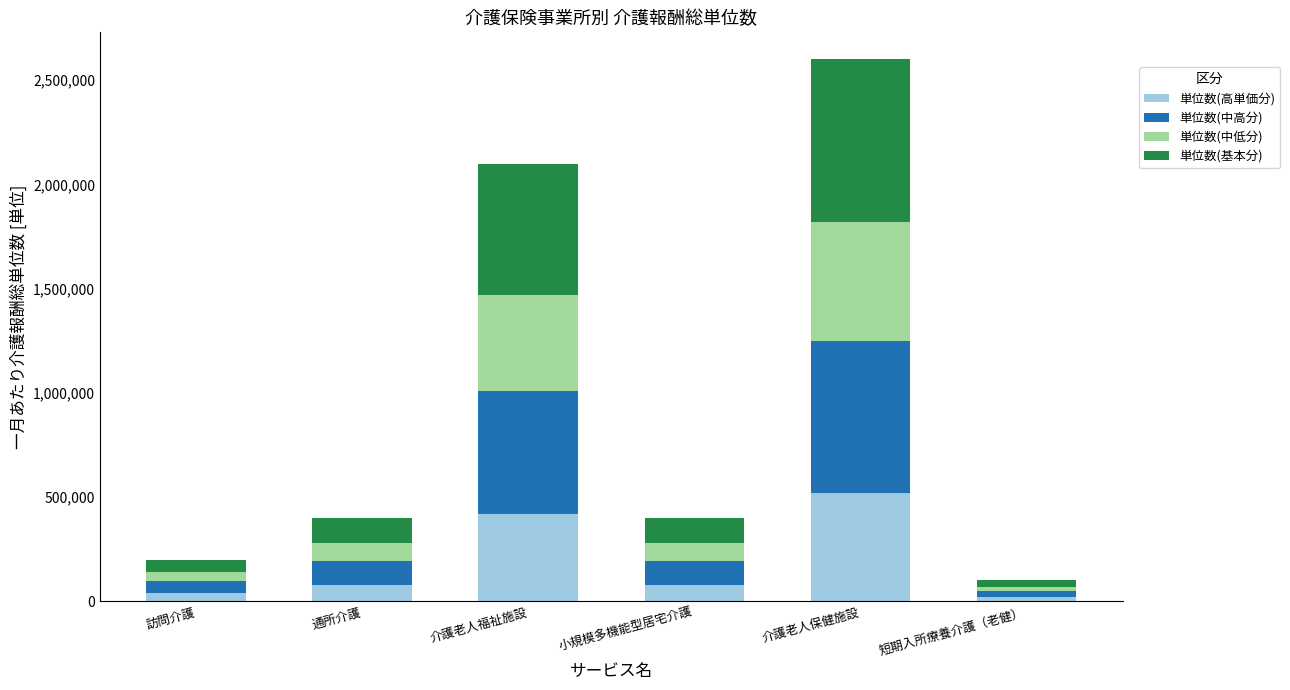

At which category is the sum across all series the highest?

介護老人保健施設